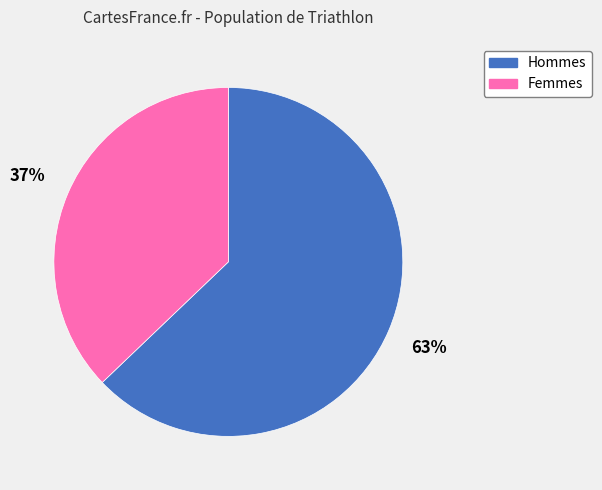

Is there a majority slice in this chart?

Yes